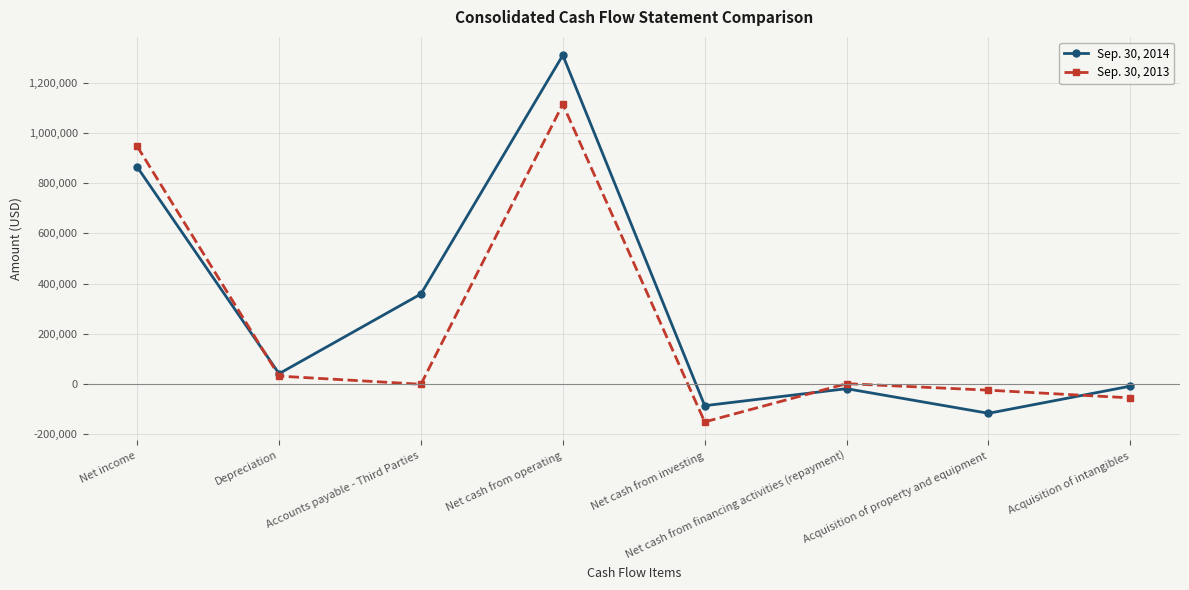

What is the value of the Sep. 30, 2014 point at the 6th from the left?

-20000